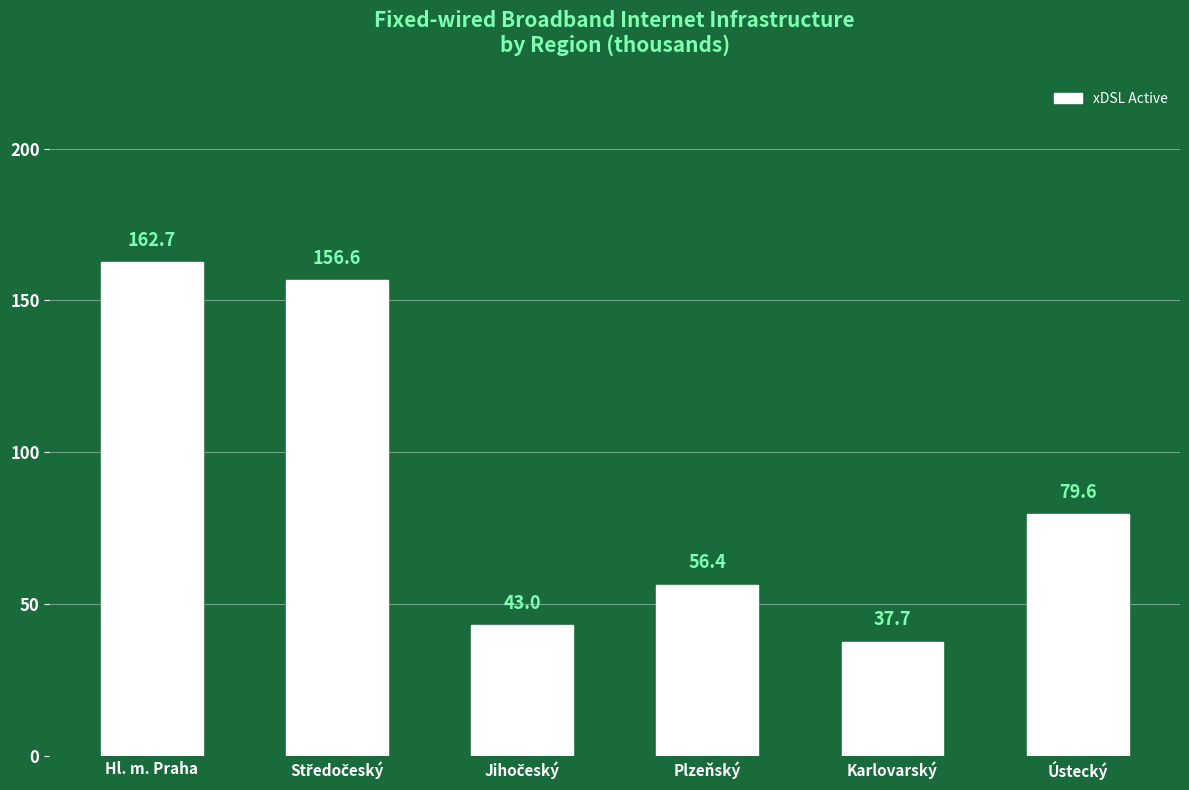

What is the value of the 3rd bar from the left?

43.0